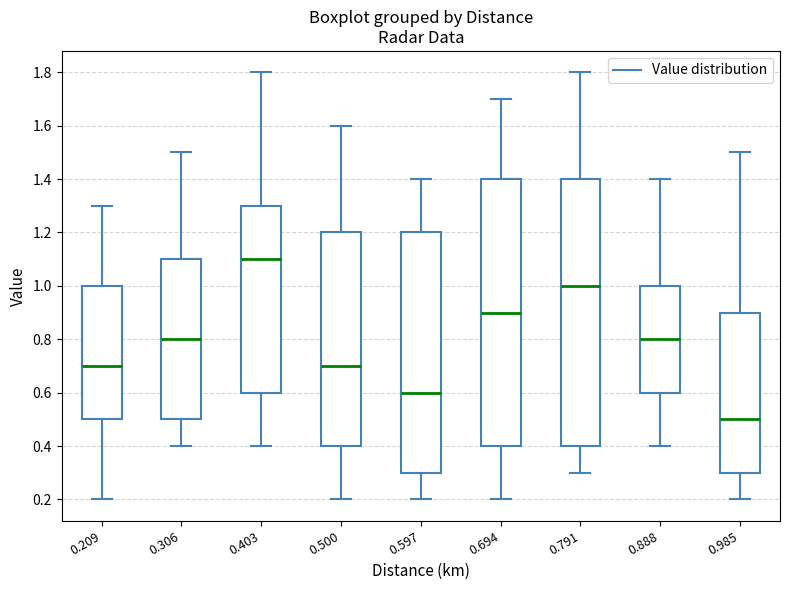

Where is the lower edge of the box at x = 0.500 on the y-axis? The values are not printed on the chart, so give them approximately, as read against the axis.

0.4